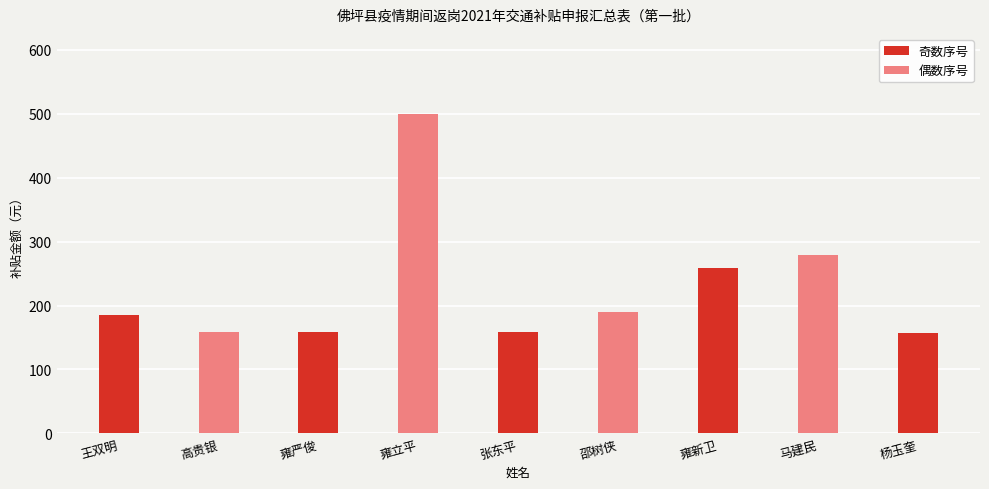

What is the label of the 1st bar from the left?

王双明